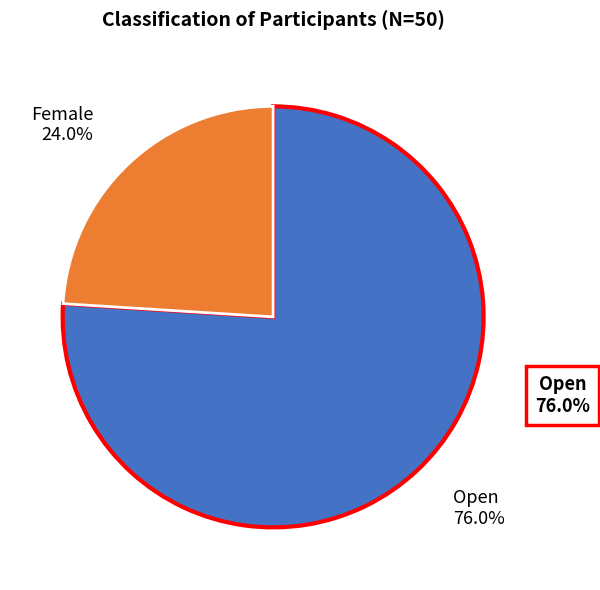

Is there any slice that represents more than half of the pie?

Yes